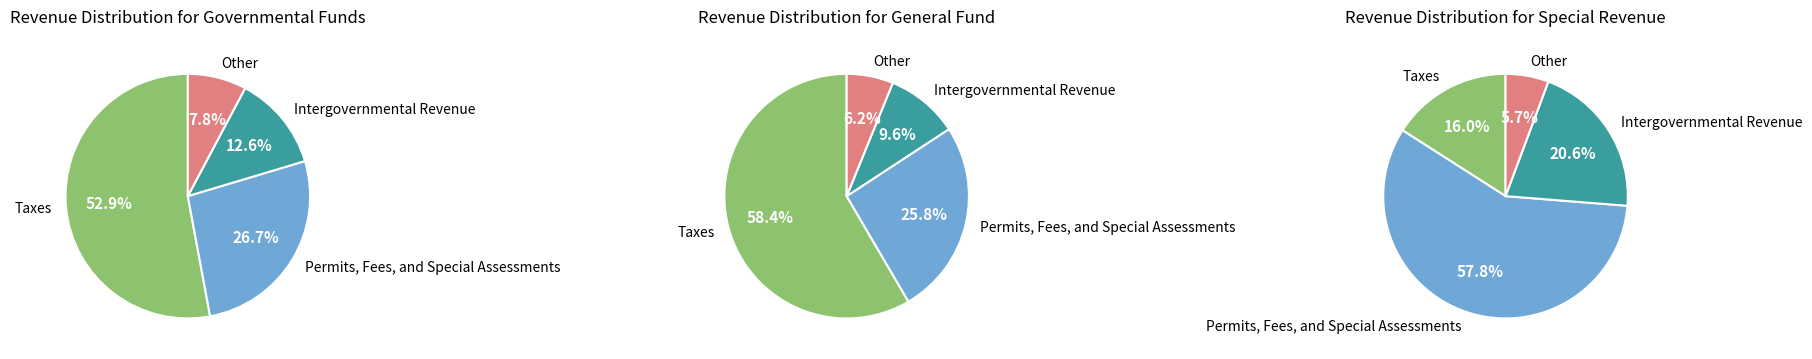

What percentage is NOT represented by Taxes?

47.1%